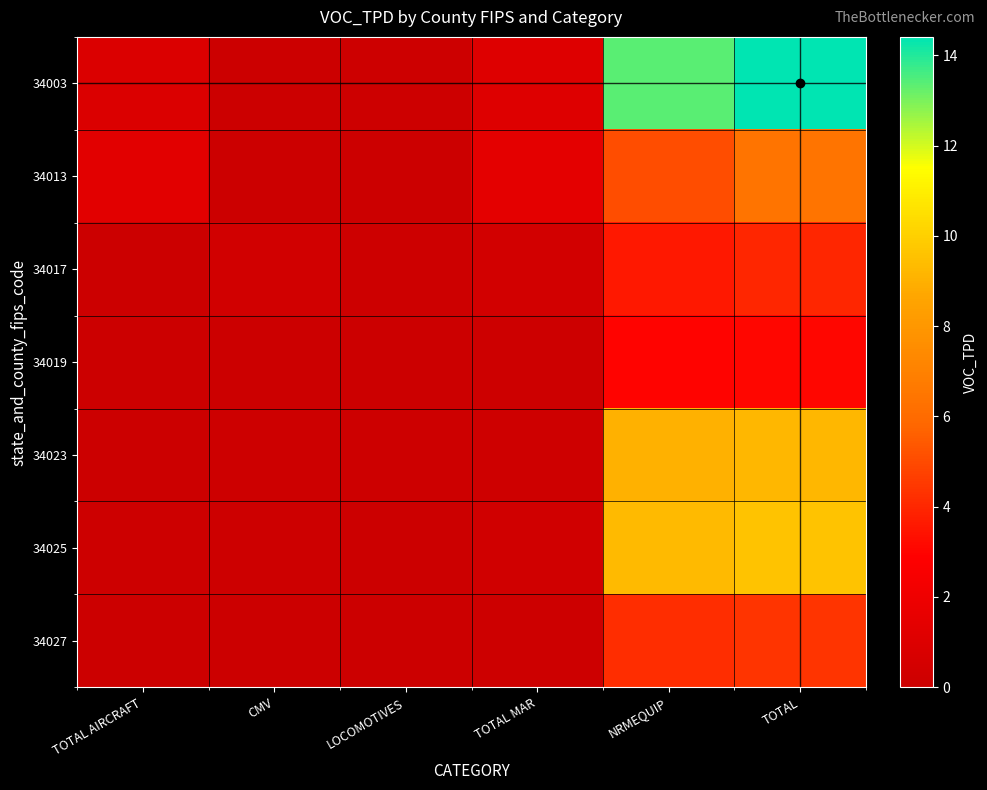

Reading left to right, extract all data points from this chart.

34003: TOTAL AIRCRAFT=0.9	CMV=0.0	LOCOMOTIVES=0.1	TOTAL MAR=1.0	NRMEQUIP=13.4	TOTAL=14.4
34013: TOTAL AIRCRAFT=1.3	CMV=0.0	LOCOMOTIVES=0.1	TOTAL MAR=1.4	NRMEQUIP=5.1	TOTAL=6.4
34017: TOTAL AIRCRAFT=0.0	CMV=0.3	LOCOMOTIVES=0.1	TOTAL MAR=0.4	NRMEQUIP=3.6	TOTAL=3.9
34019: TOTAL AIRCRAFT=0.0	CMV=0.0	LOCOMOTIVES=0.0	TOTAL MAR=0.1	NRMEQUIP=3.0	TOTAL=3.1
34023: TOTAL AIRCRAFT=0.0	CMV=0.1	LOCOMOTIVES=0.1	TOTAL MAR=0.1	NRMEQUIP=9.1	TOTAL=9.2
34025: TOTAL AIRCRAFT=0.1	CMV=0.1	LOCOMOTIVES=0.0	TOTAL MAR=0.3	NRMEQUIP=9.3	TOTAL=9.6
34027: TOTAL AIRCRAFT=0.0	CMV=0.0	LOCOMOTIVES=0.0	TOTAL MAR=0.1	NRMEQUIP=4.2	TOTAL=4.3